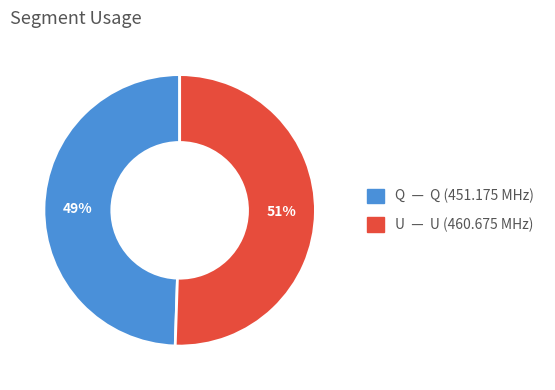

To the nearest percent, what is the average slice percentage?

50%